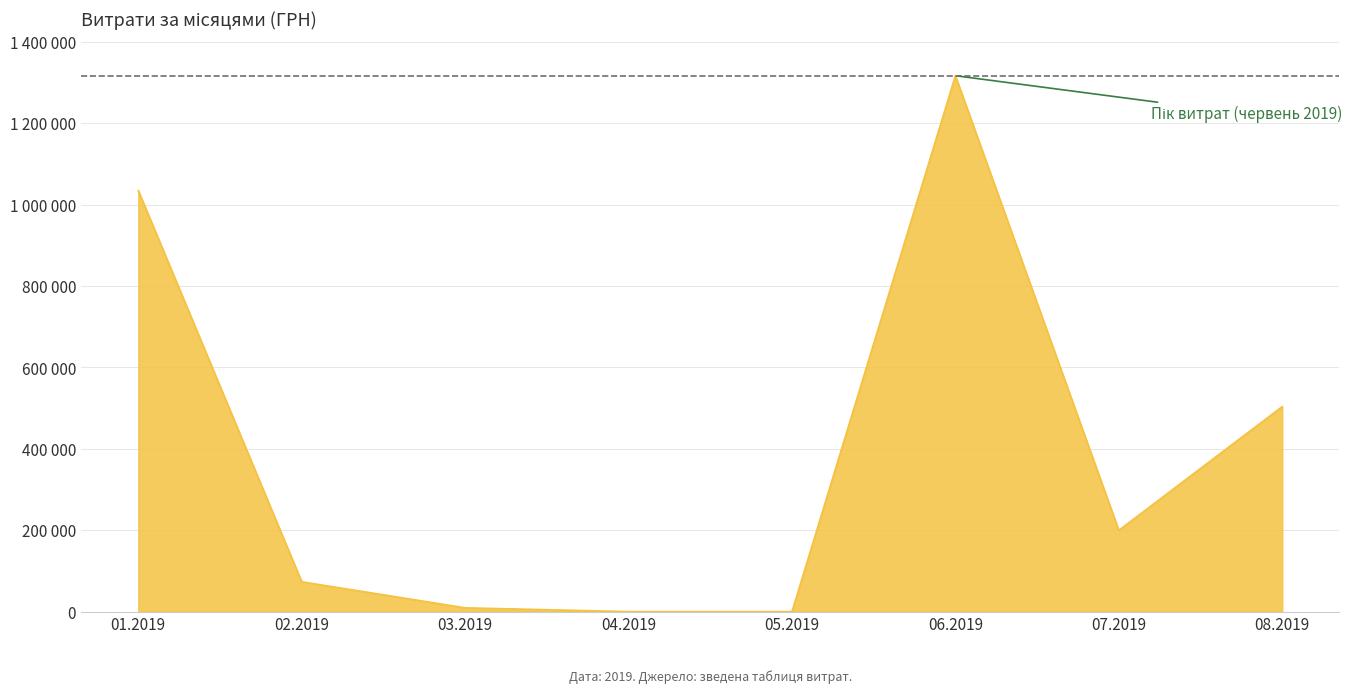

True or false: the data has more than 0 interior local peaks.

True